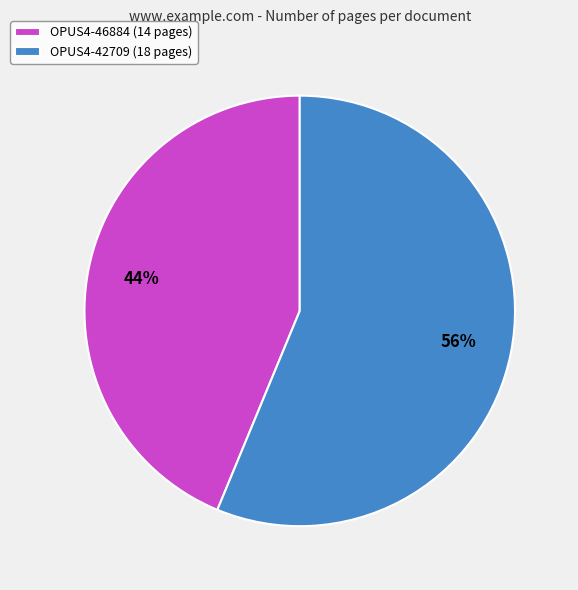

How many slices are in this pie chart?

2